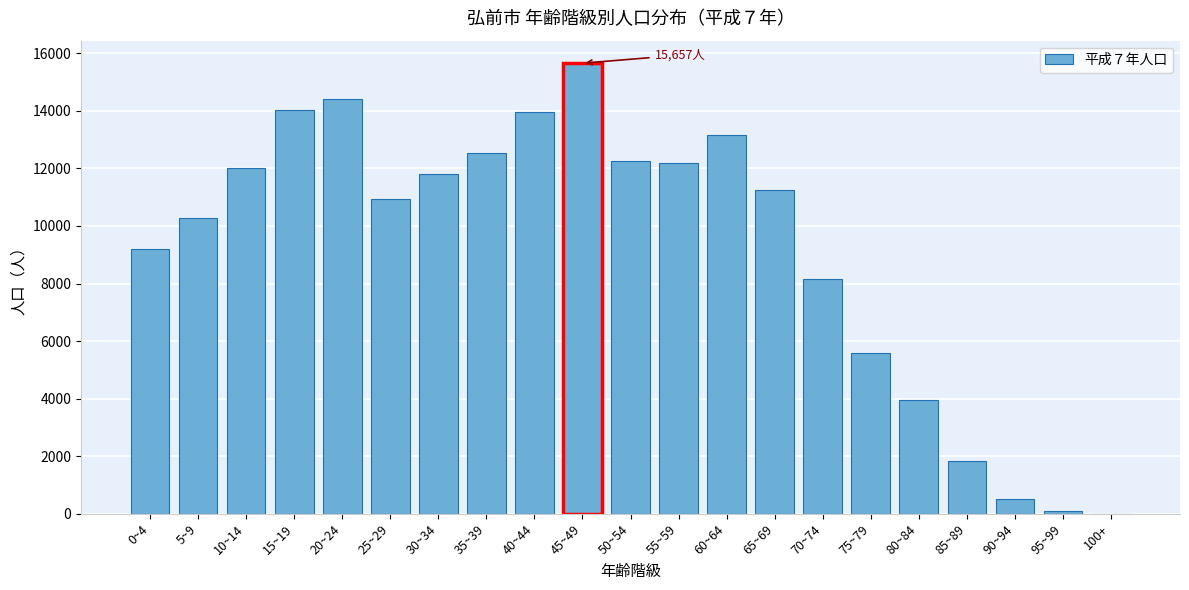

Reading right to left, extract all data points from this chart.

100+=6	95~99=104	90~94=518	85~89=1844	80~84=3965	75~79=5579	70~74=8174	65~69=11261	60~64=13167	55~59=12172	50~54=12253	45~49=15657	40~44=13968	35~39=12529	30~34=11805	25~29=10943	20~24=14413	15~19=14037	10~14=12005	5~9=10262	0~4=9198